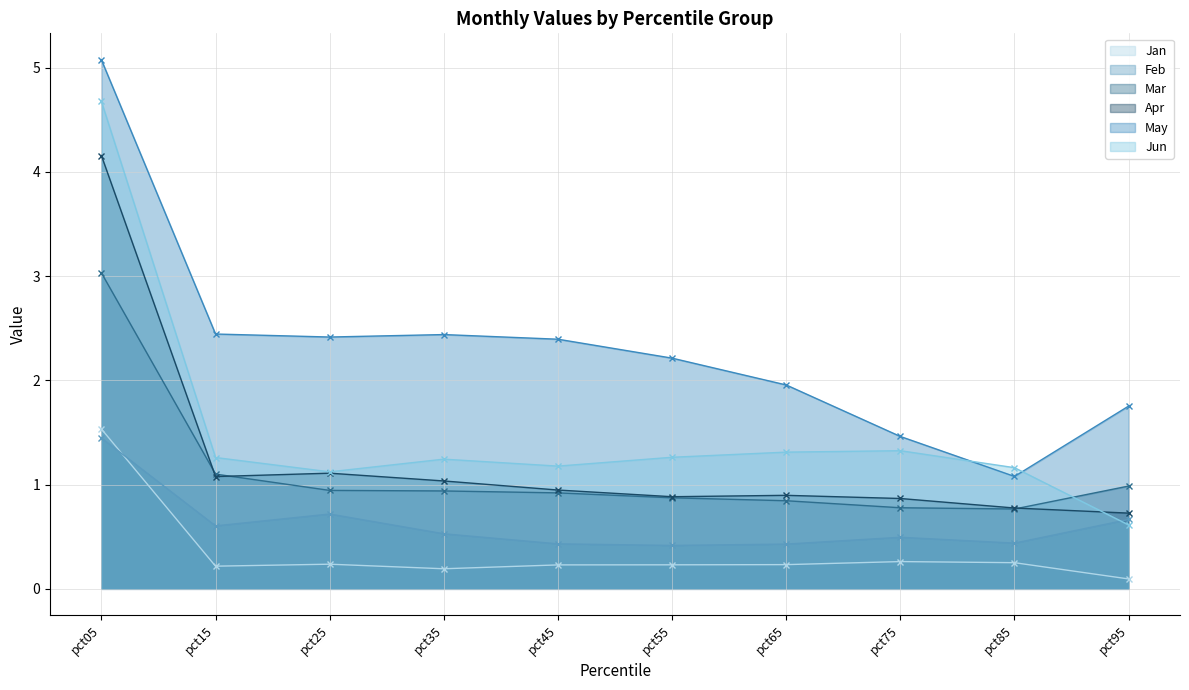

After their last crossing, which series has the higher values: Mar or Apr?

Mar